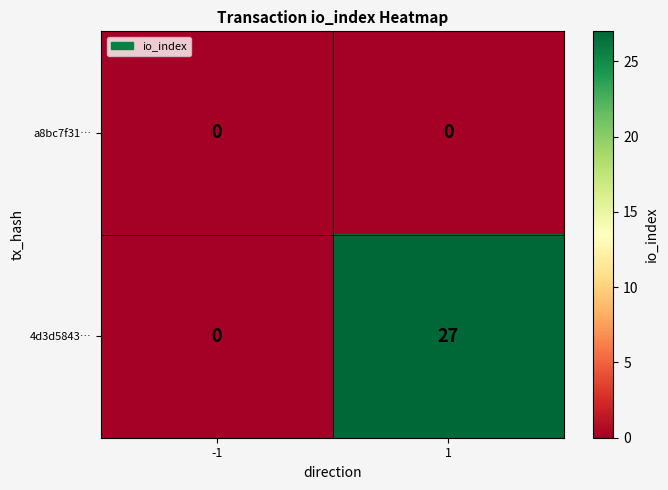

The 4d3d5843… series shows 13 at -1. True or false?

False